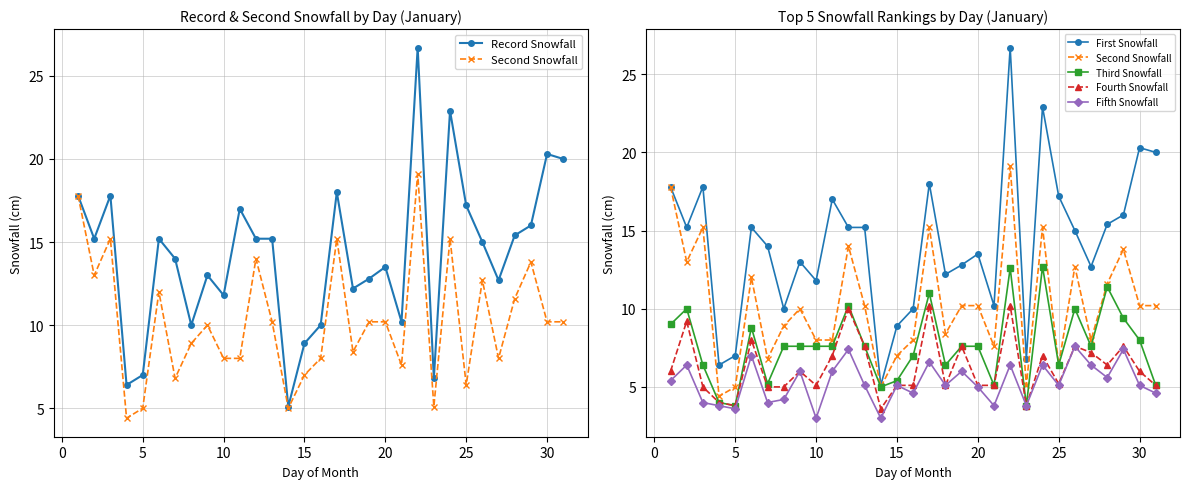

List the series in order of their peak value, highest first.

Record Snowfall, First Snowfall, Second Snowfall, Third Snowfall, Fourth Snowfall, Fifth Snowfall